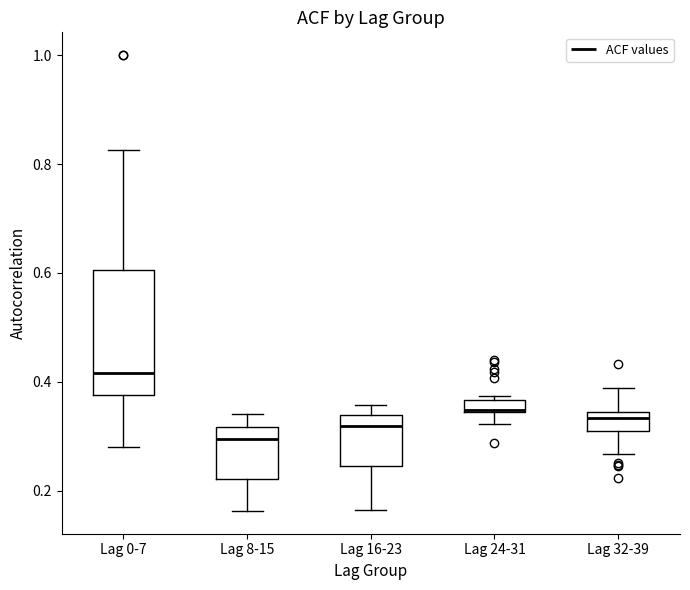

Which box has the highest median line?

Lag 0-7